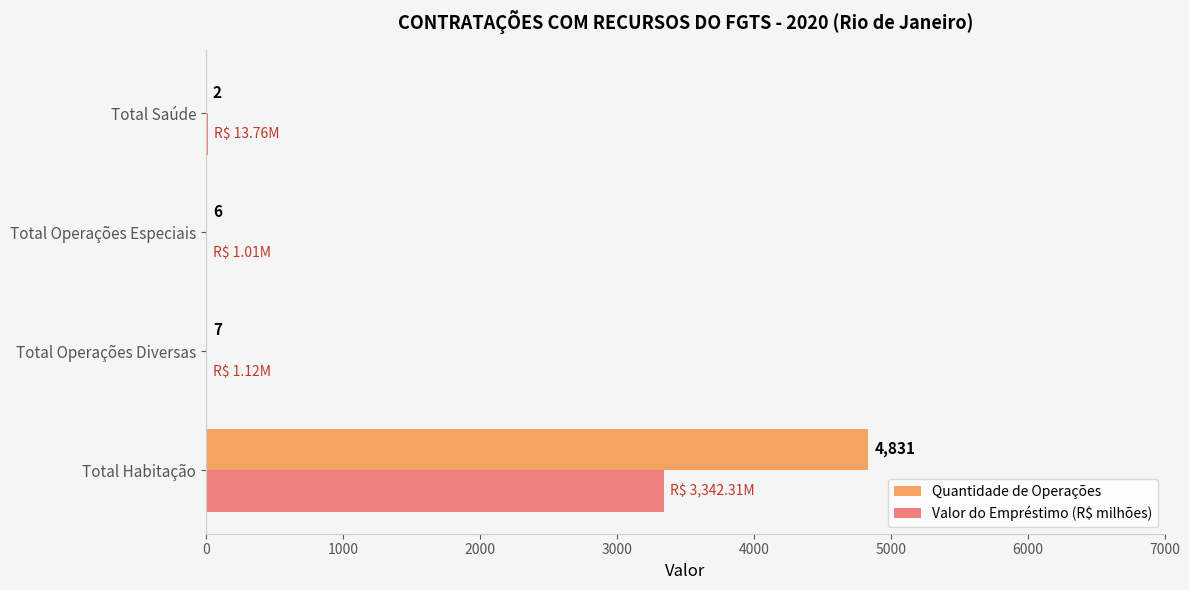

Between Total Operações Diversas and Total Saúde, which series saw the biggest shift?

Valor do Empréstimo (R$ milhões)